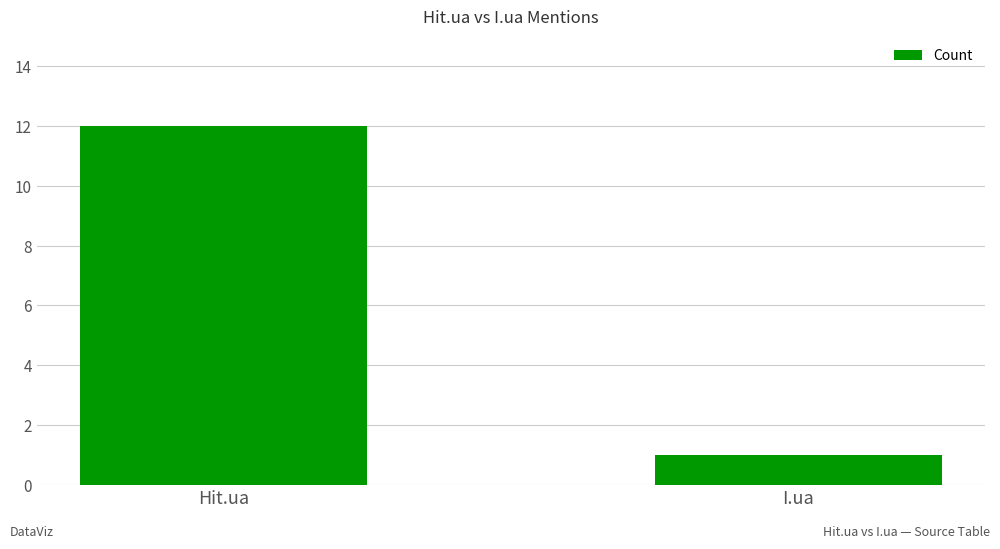

What is the label of the 1st bar from the left?

Hit.ua